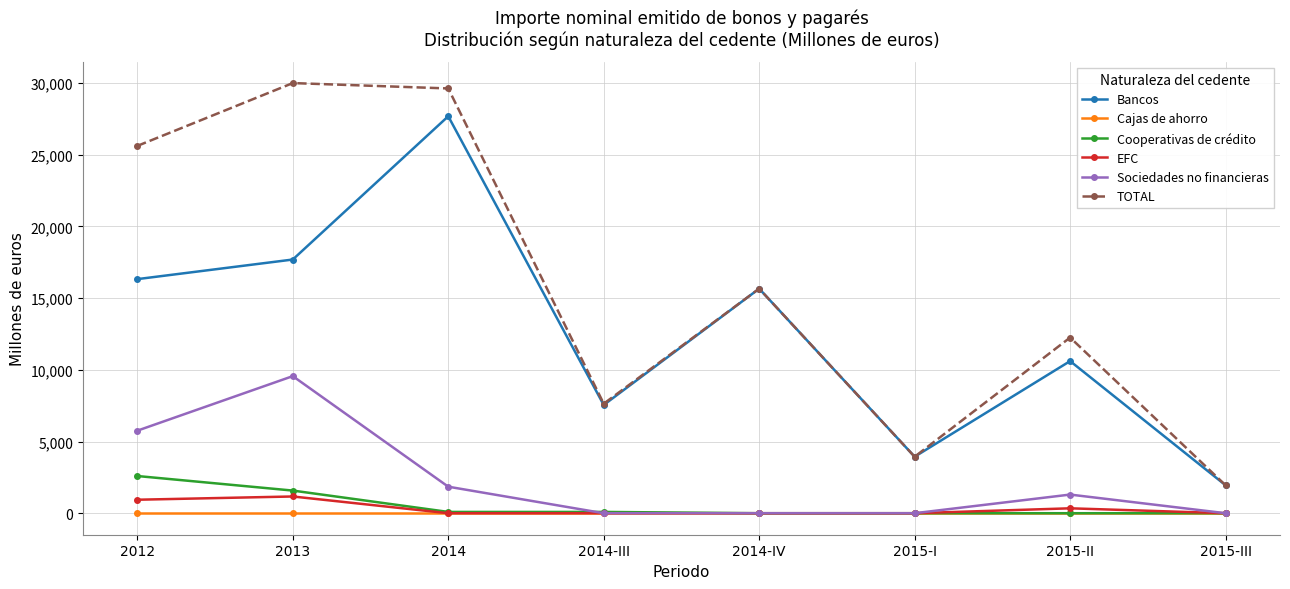

At which label does Cooperativas de crédito reach its peak?

2012